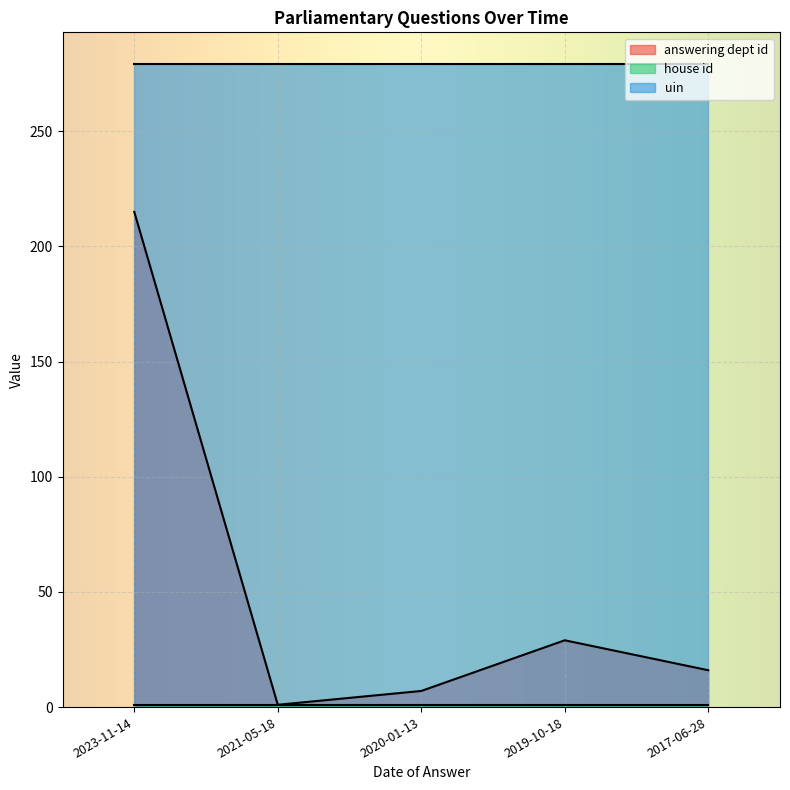

What are all the series names shown in the legend?

answering dept id, house id, uin